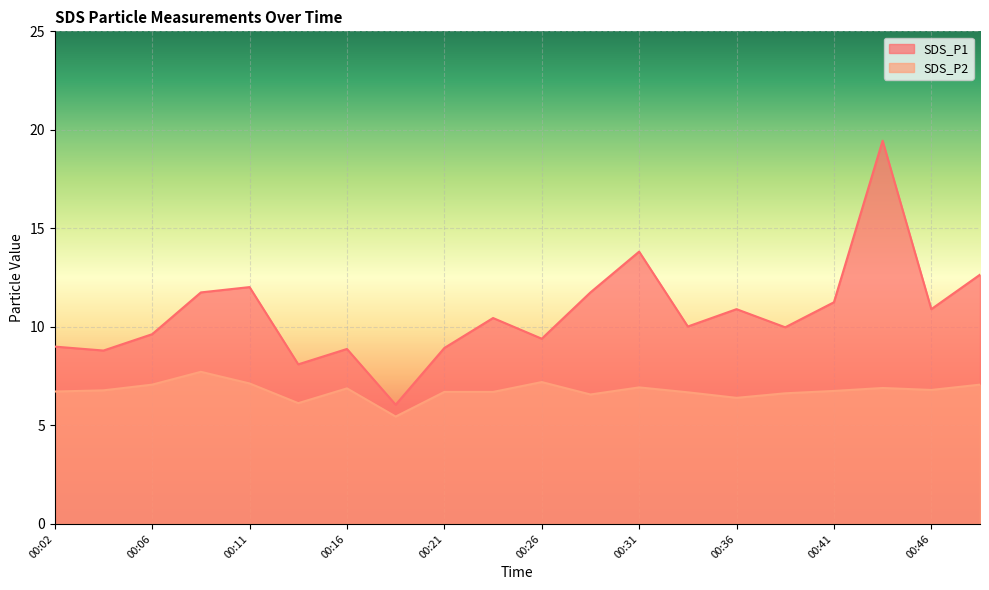

What is the sum of the SDS_P2 values at 00:33 and 00:04?

13.5